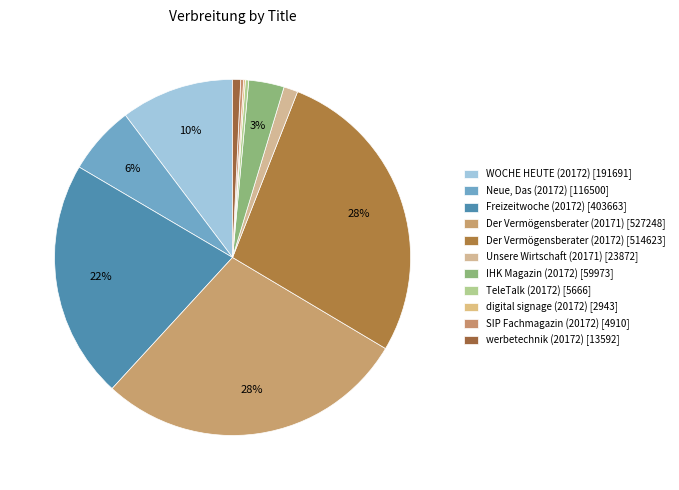

Is there a majority slice in this chart?

No